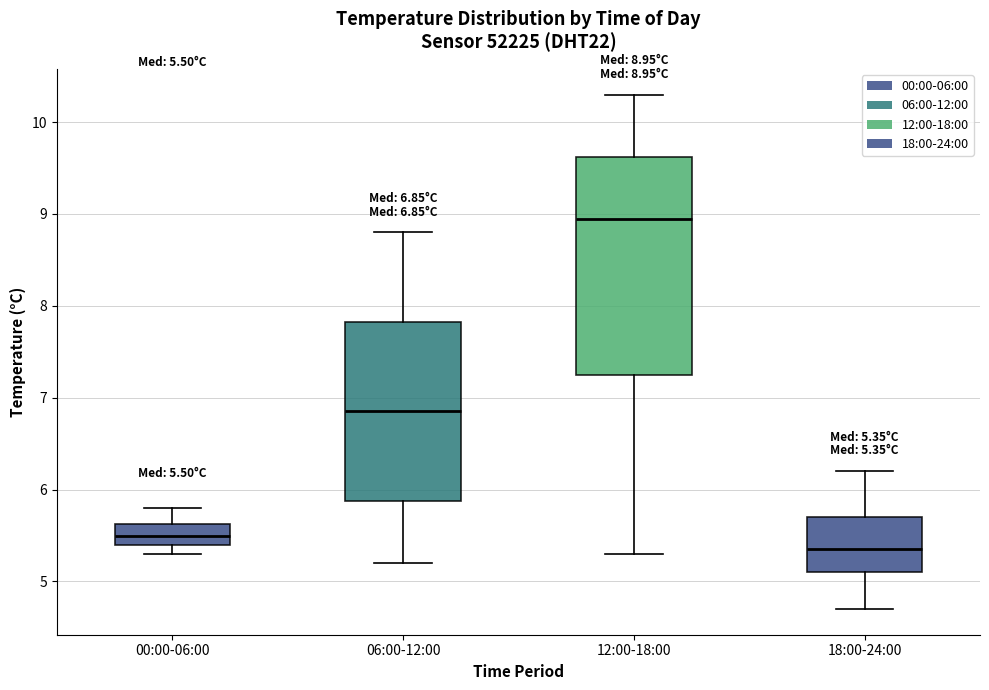

Which box's median line is the highest?

12:00-18:00